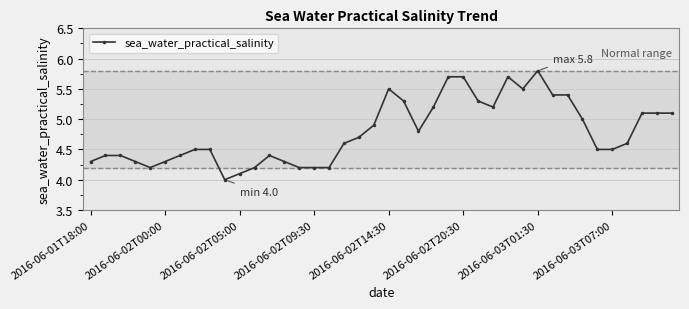

What is the smallest value displayed?

4.0